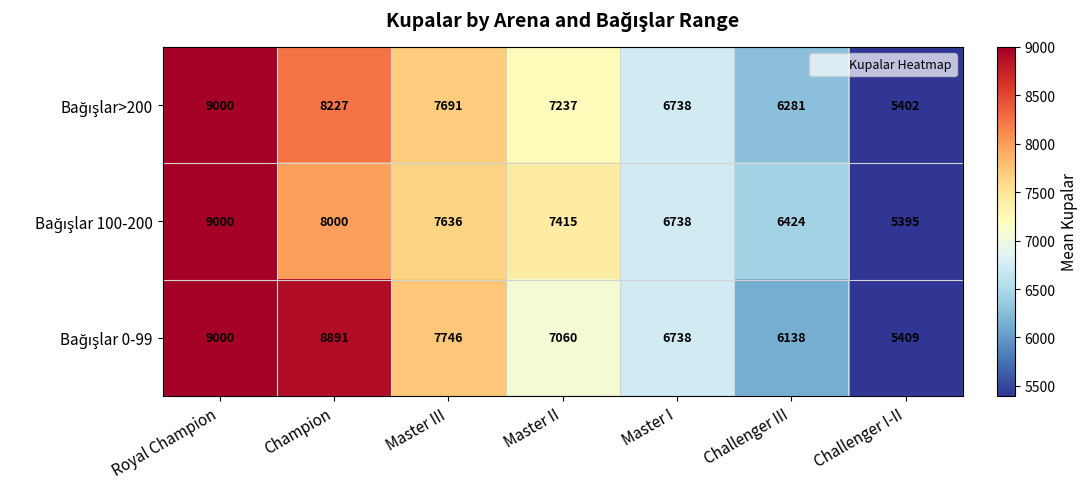

What is the smallest value displayed?

5395